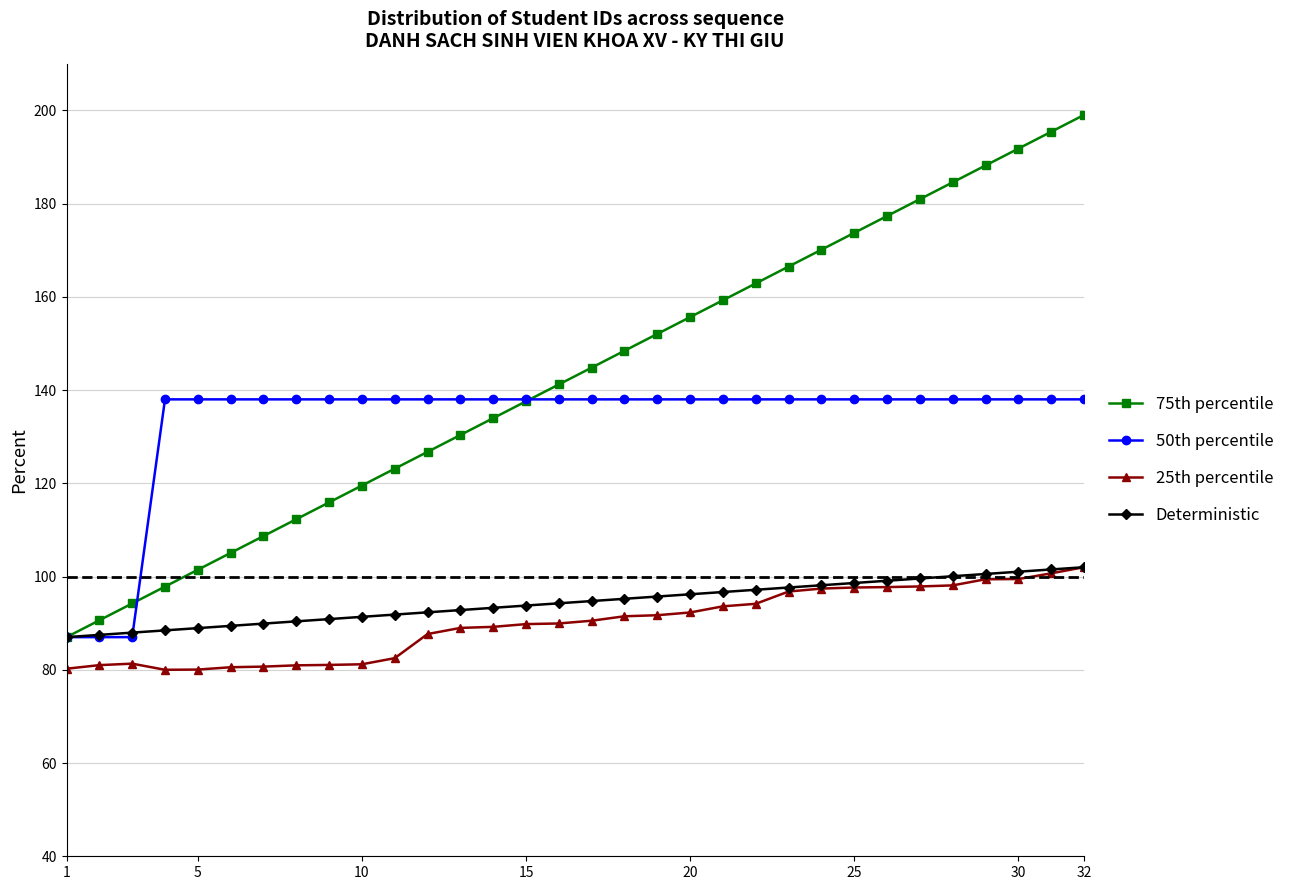

What is the value of the 25th percentile point at the 21st from the left?

93.6